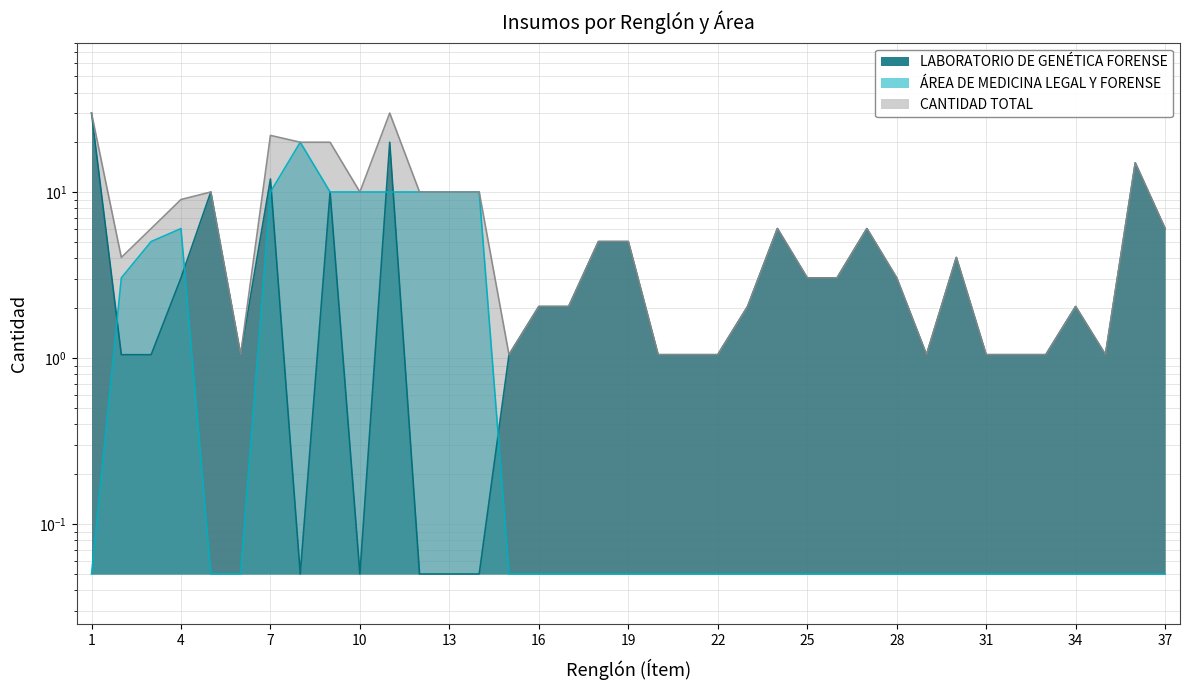

True or false: ÁREA DE MEDICINA LEGAL Y FORENSE has more than 2 interior local peaks.

False